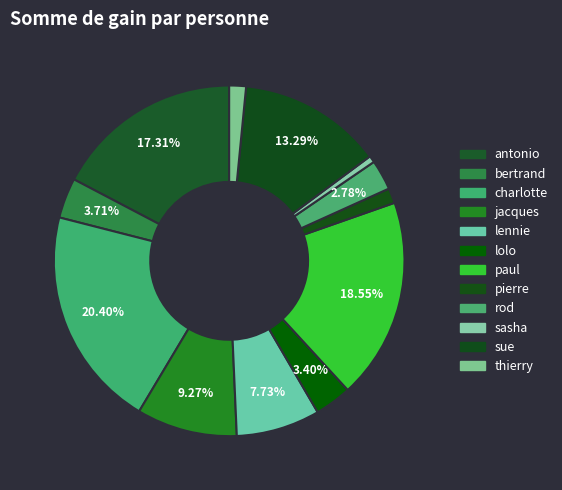

How many segments does this pie chart have?

12